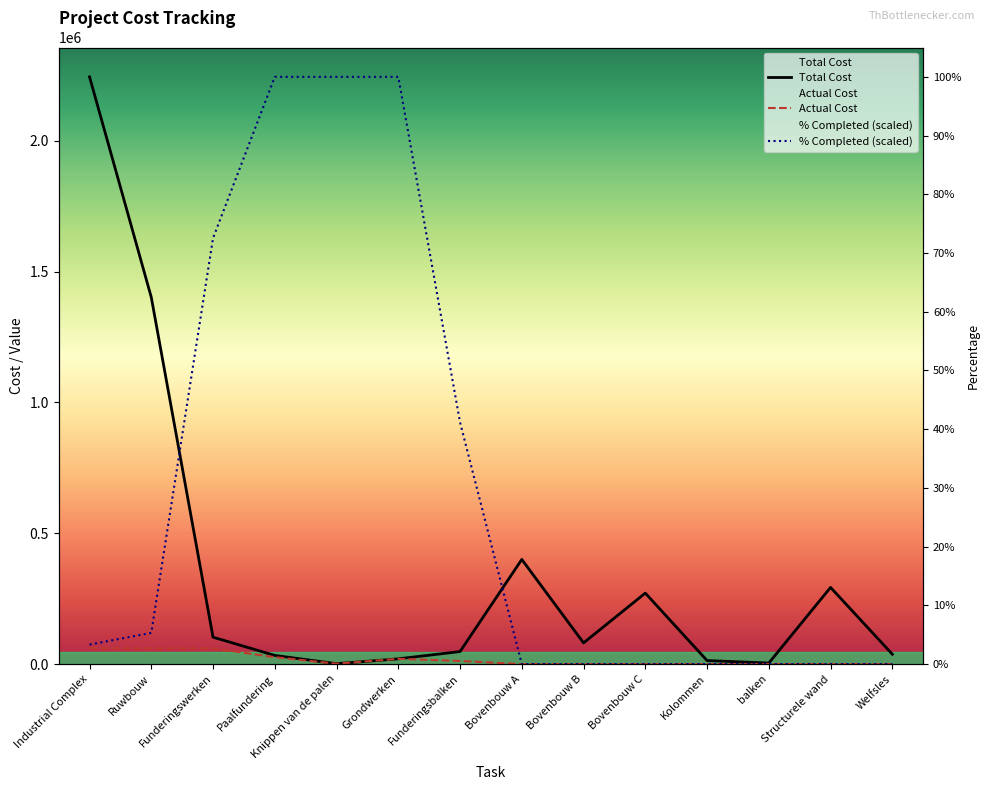

How many interior local peaks does the Actual Cost series have?

1